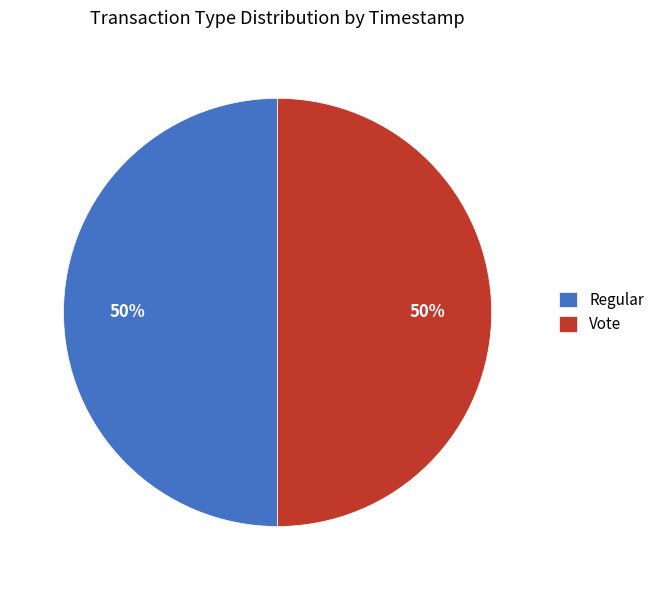

What is the ratio of the value at Regular to the value at Vote?

1.0